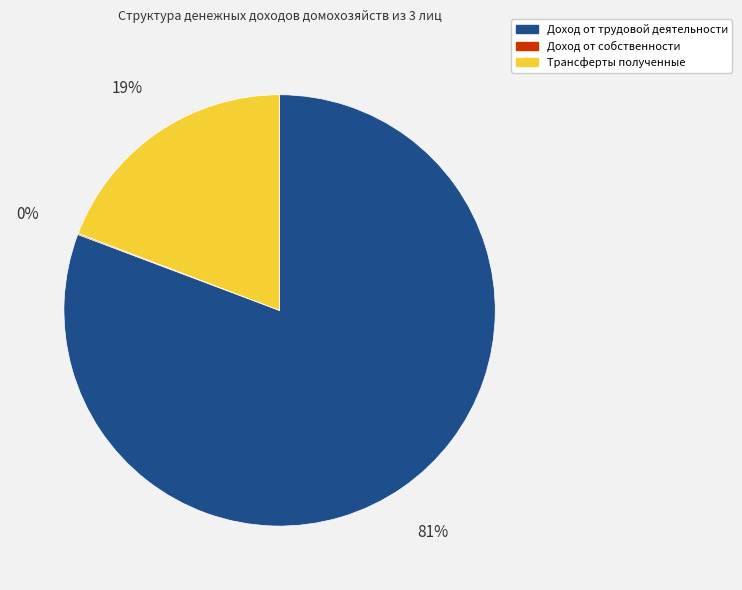

To the nearest percent, what is the average slice percentage?

33%